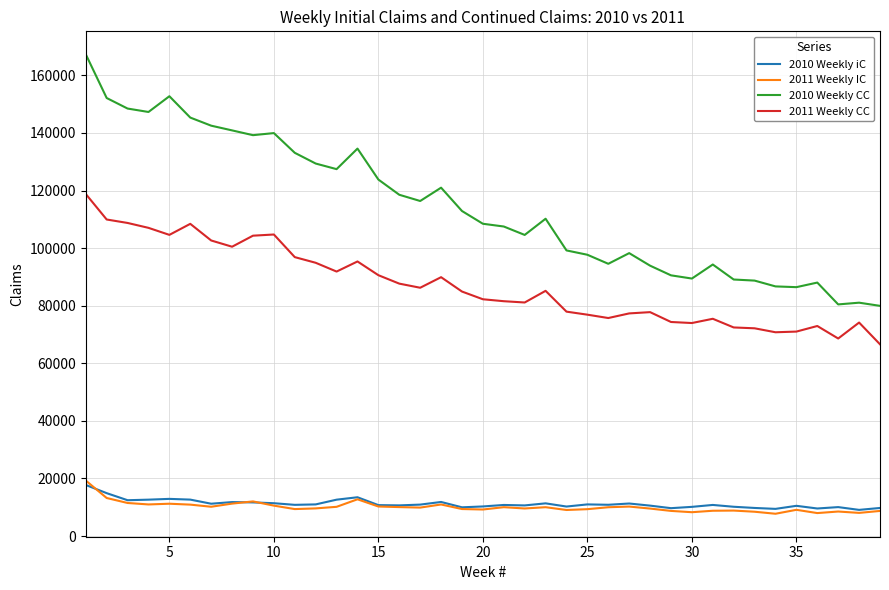

What is the smallest value displayed?

7743